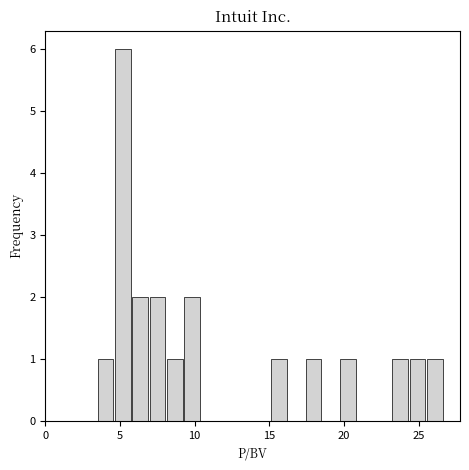

Read against the x-axis, roughly where is the centre of the tallest bar?

5.0